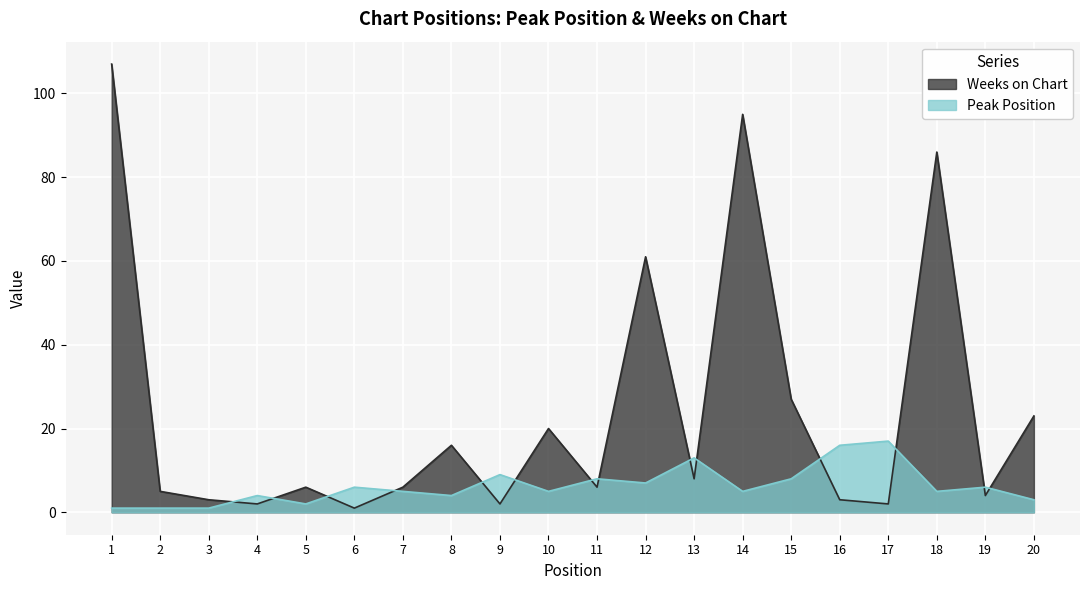

At which category does Peak Position reach its first local peak?

4